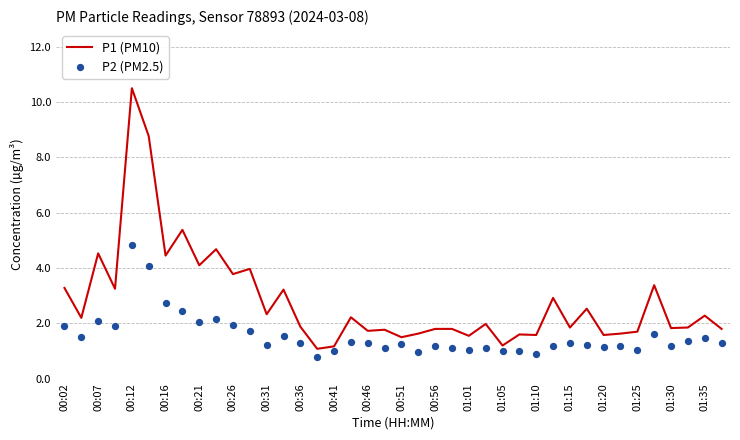

At how many categories does at least one series exceed 4?

7